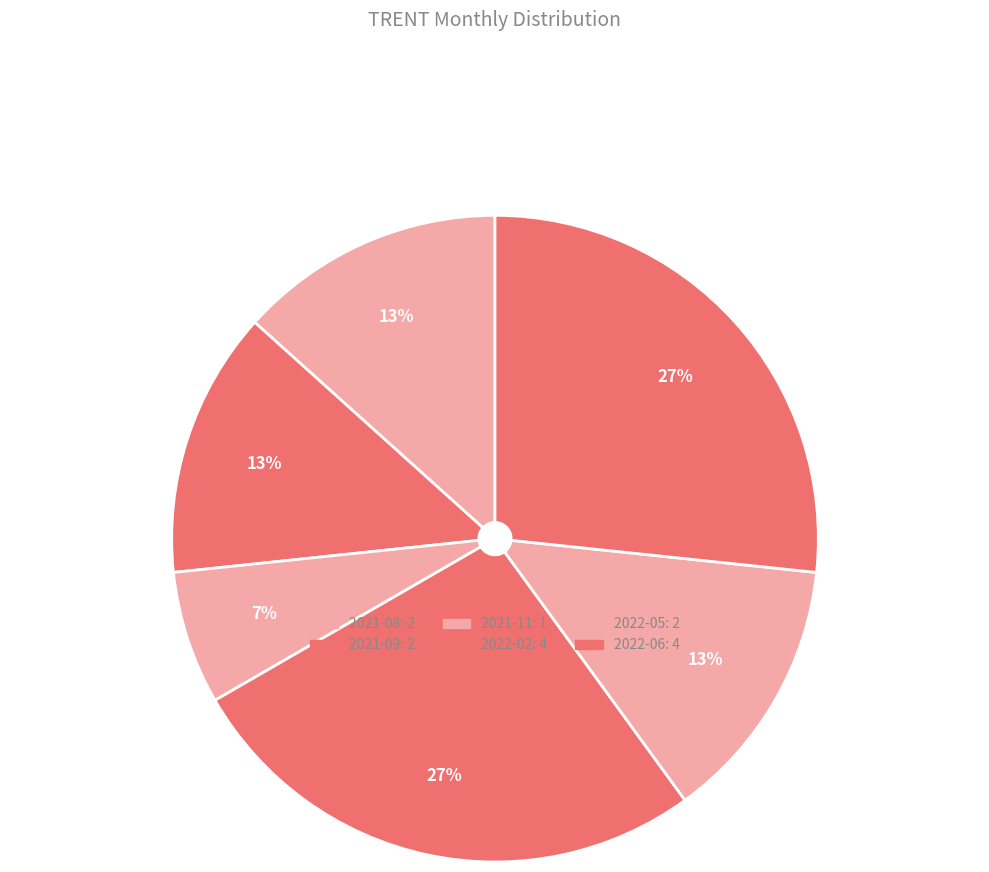

Which slice is the largest?

2022-02